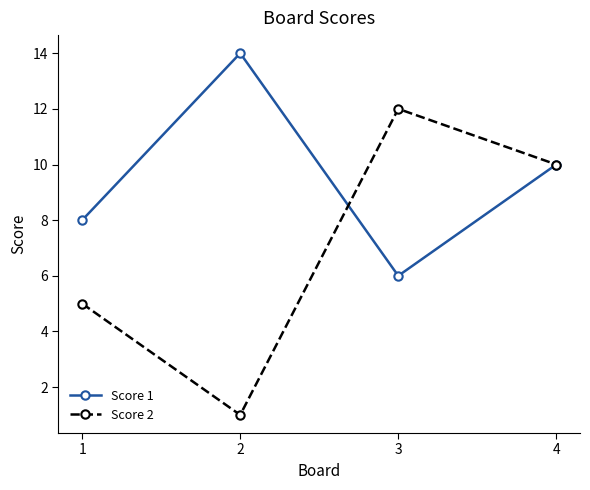

At 2, list the series in order from largest to smallest.

Score 1, Score 2